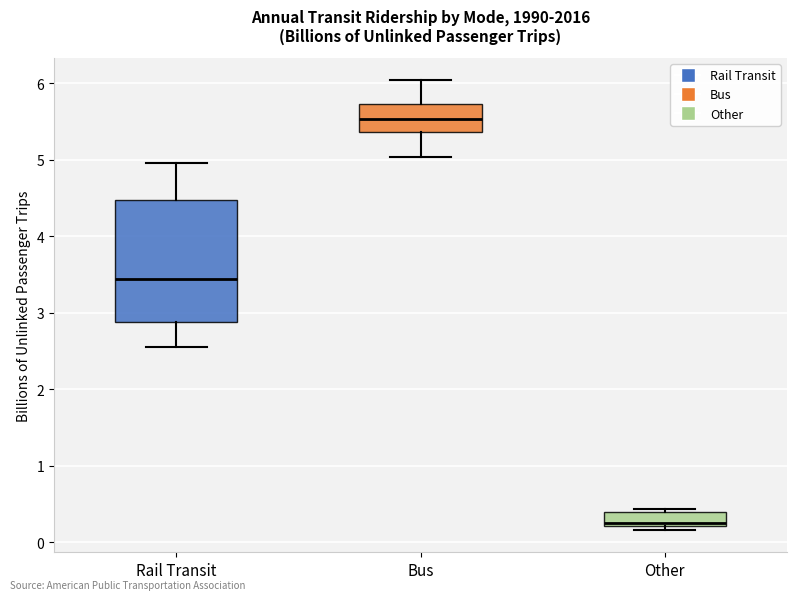

Comparing the boxes themselves (not the whiskers), which one is the tallest?

Rail Transit